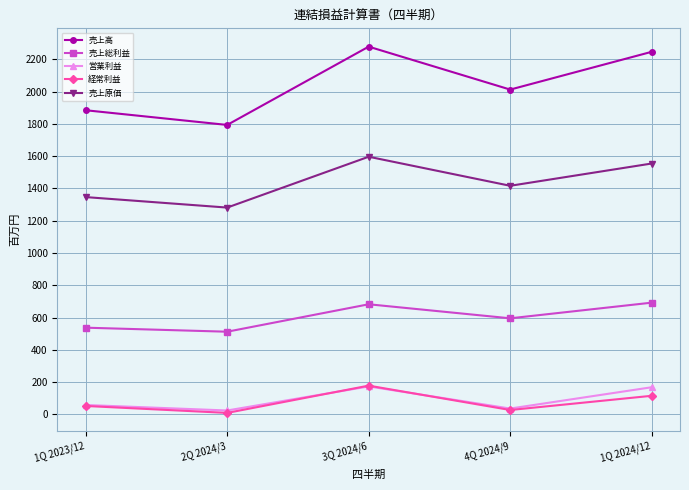

True or false: 売上高 and 売上総利益 cross at least once.

False